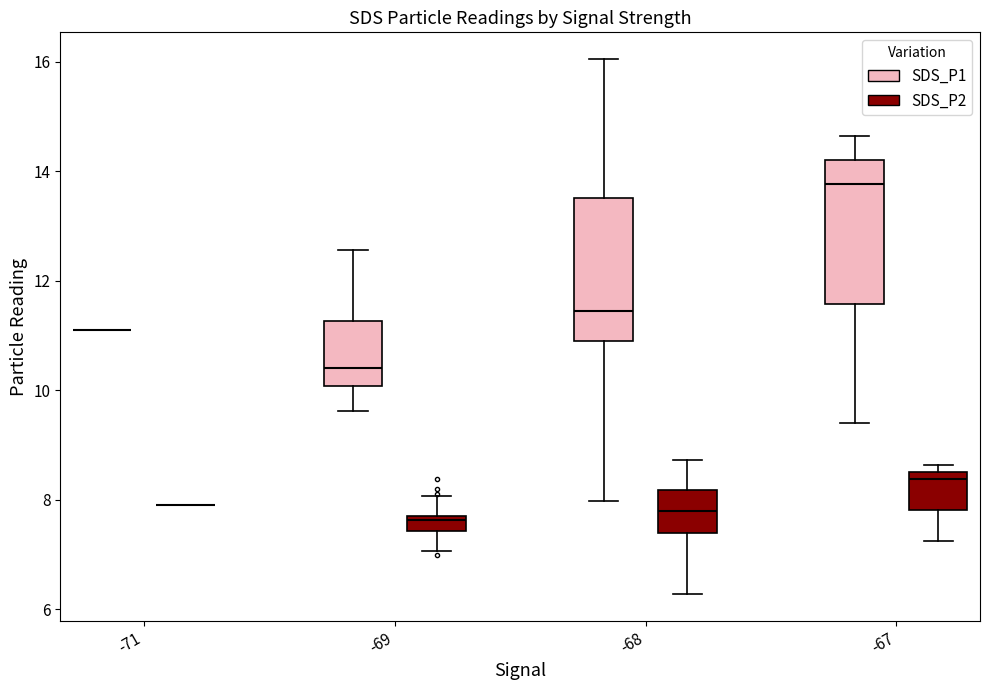

Where does the lower whisker of the box for -68 (SDS_P1) end on the y-axis? The values are not printed on the chart, so give them approximately, as read against the axis.

8.0